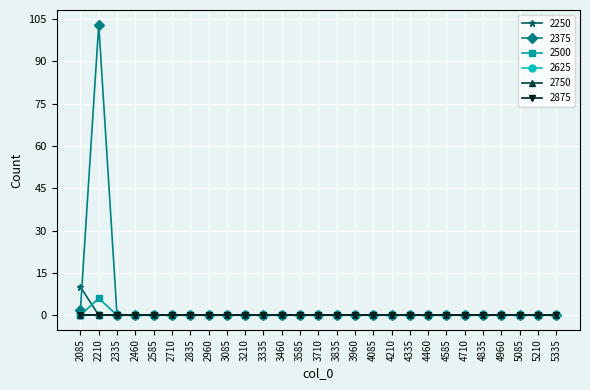

Is this an area chart (filled region under the line)?

No